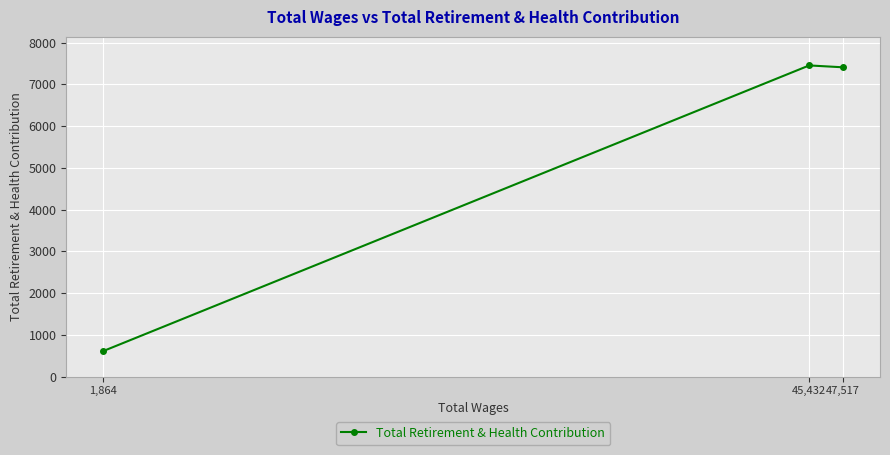

Which category has the lowest value across all series?

1,864